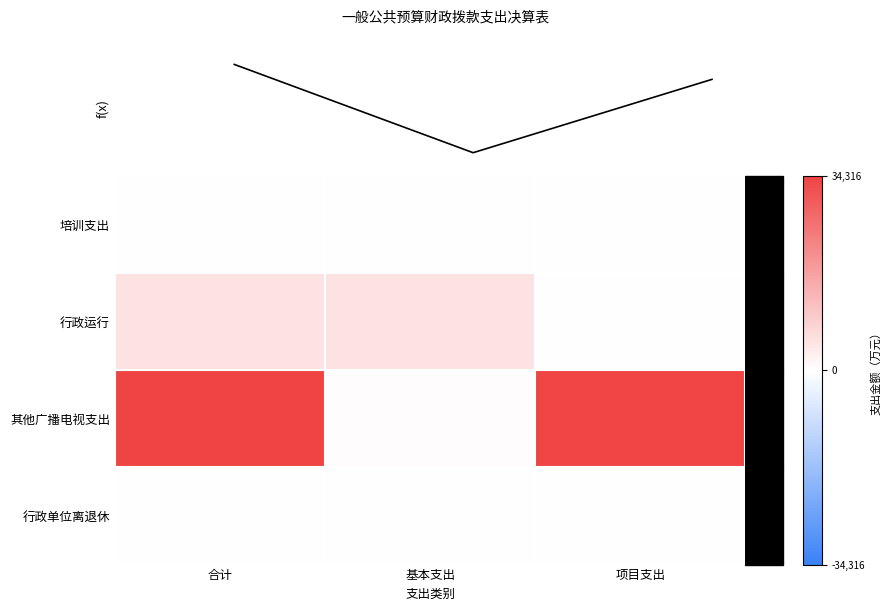

The value of 行政单位离退休 at 合计 is 241.3. True or false?

True